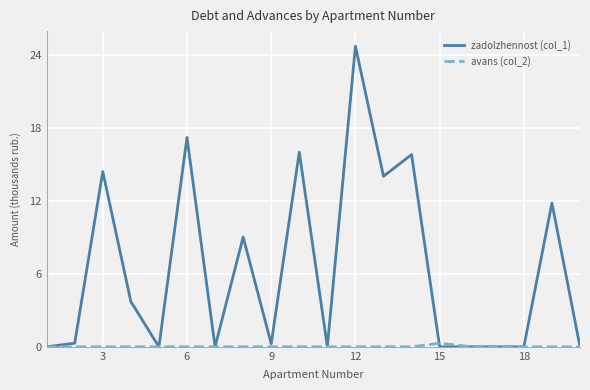

What is the highest value of the zadolzhennost (col_1) series?

24.7